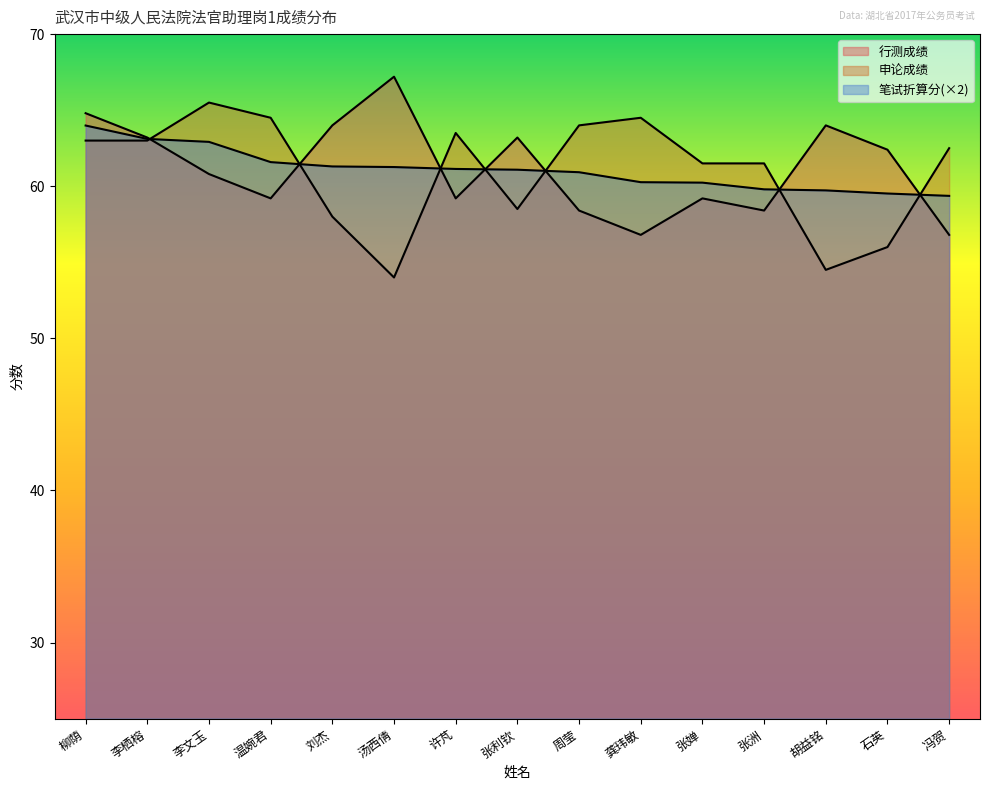

After their last crossing, which series has the higher values: 笔试折算分 or 行测成绩?

笔试折算分